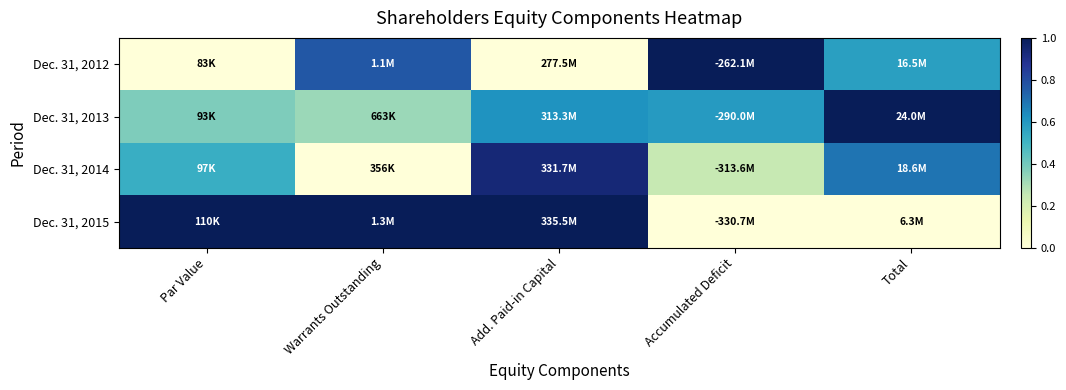

Reading right to left, what are all the values shown in this chart?

Dec. 31, 2012: Total=0.6	Accumulated Deficit=1.0	Add. Paid-in Capital=0.0	Warrants Outstanding=0.8	Par Value=0.0
Dec. 31, 2013: Total=1.0	Accumulated Deficit=0.6	Add. Paid-in Capital=0.6	Warrants Outstanding=0.3	Par Value=0.4
Dec. 31, 2014: Total=0.7	Accumulated Deficit=0.2	Add. Paid-in Capital=0.9	Warrants Outstanding=0.0	Par Value=0.5
Dec. 31, 2015: Total=0.0	Accumulated Deficit=0.0	Add. Paid-in Capital=1.0	Warrants Outstanding=1.0	Par Value=1.0